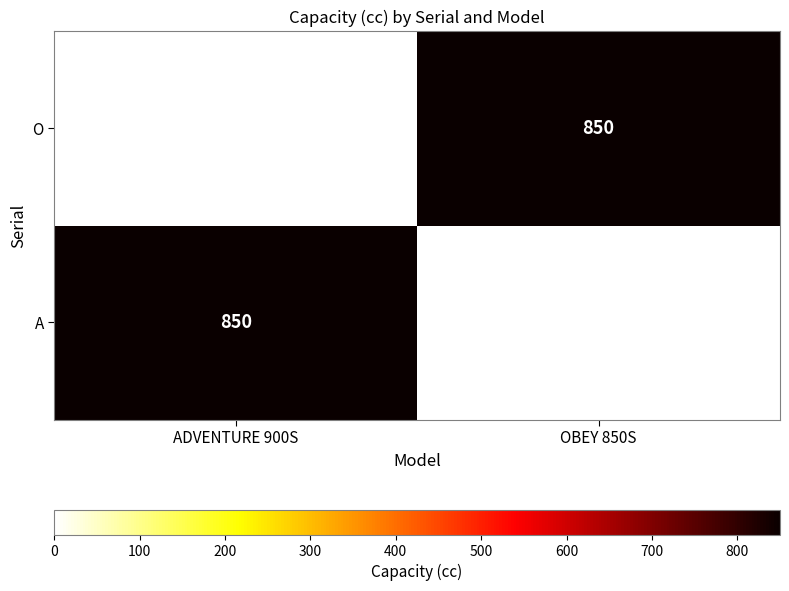

Is it true that O equals 850 at OBEY 850S?

True